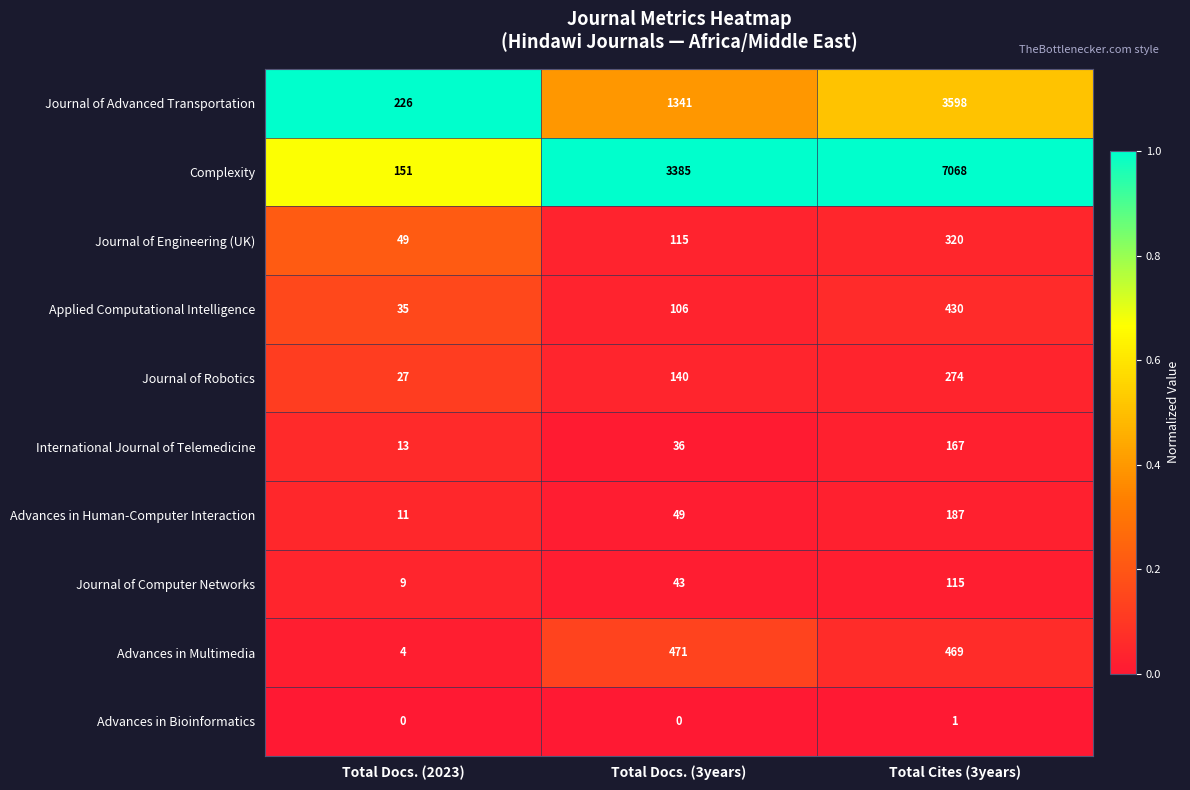

Is the value of Journal of Engineering (UK) at Total Docs. (2023) greater than the value of Journal of Advanced Transportation at Total Docs. (2023)?

No